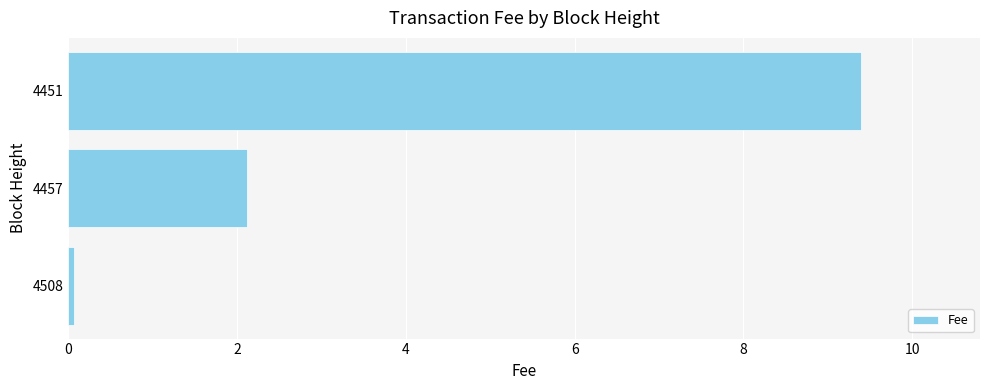

What is the average value?

3.9